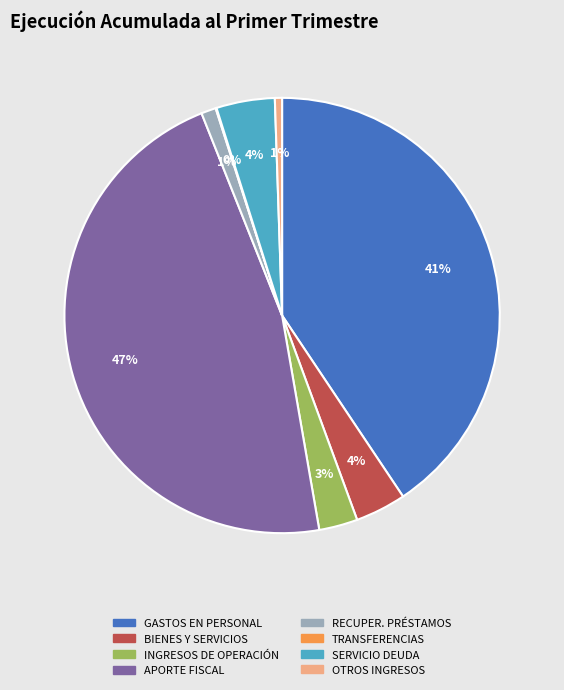

Does any single category account for the majority?

No